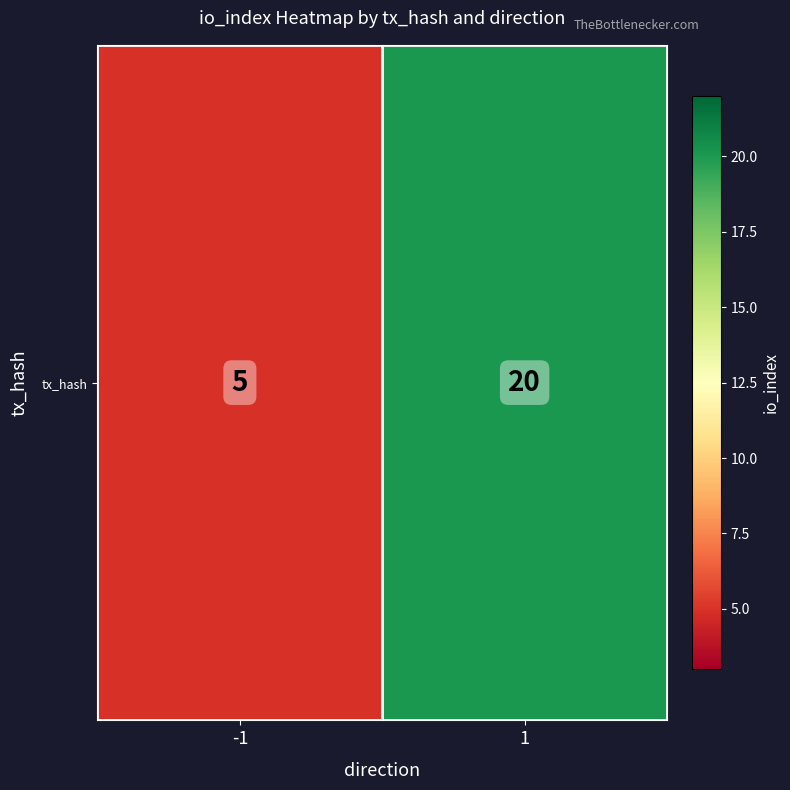

Which has a higher value, 1 or -1?

1